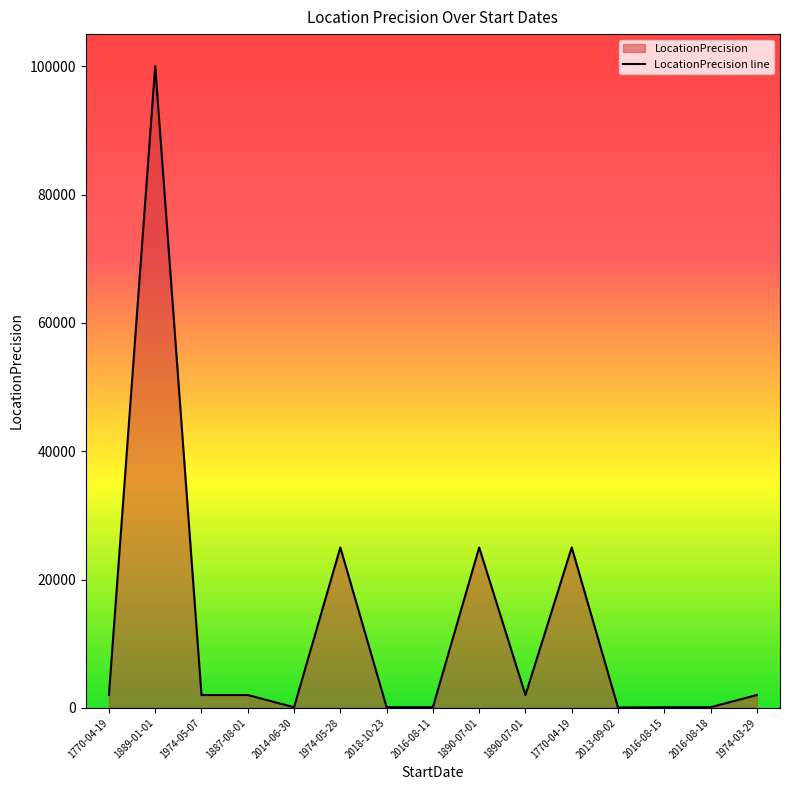

List the labels in order of value, largest first.

1889-01-01, 1974-05-28, 1890-07-01, 1770-04-19, 1770-04-19, 1974-05-07, 1887-08-01, 1890-07-01, 1974-03-29, 2014-06-30, 2018-10-23, 2016-08-11, 2016-08-15, 2016-08-18, 2013-09-02